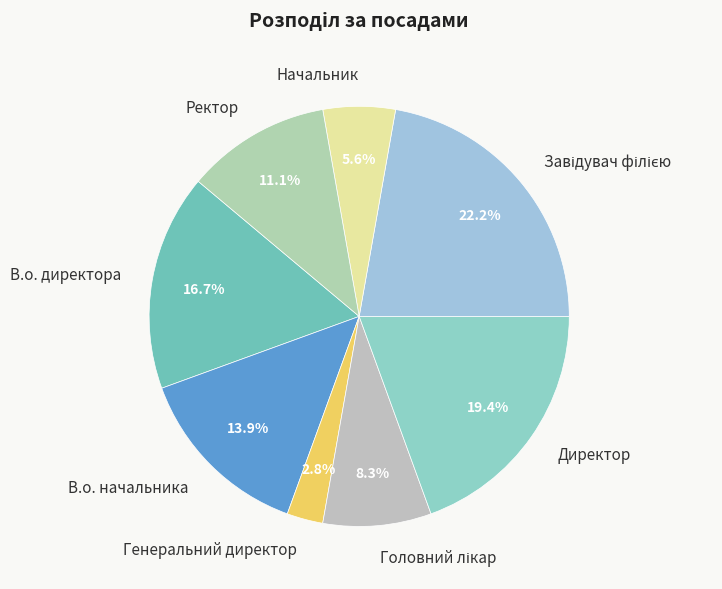

Does Генеральний директор account for over 50% of the chart?

No